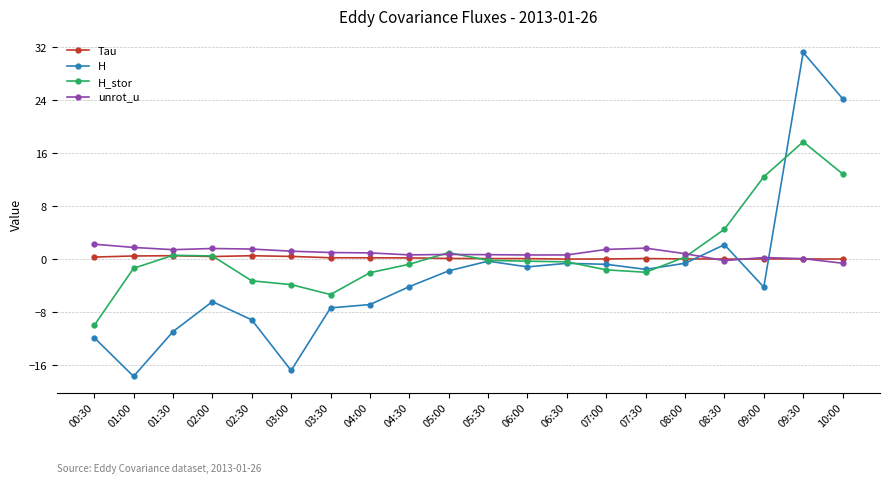

True or false: H has more than 1 interior local peaks.

True